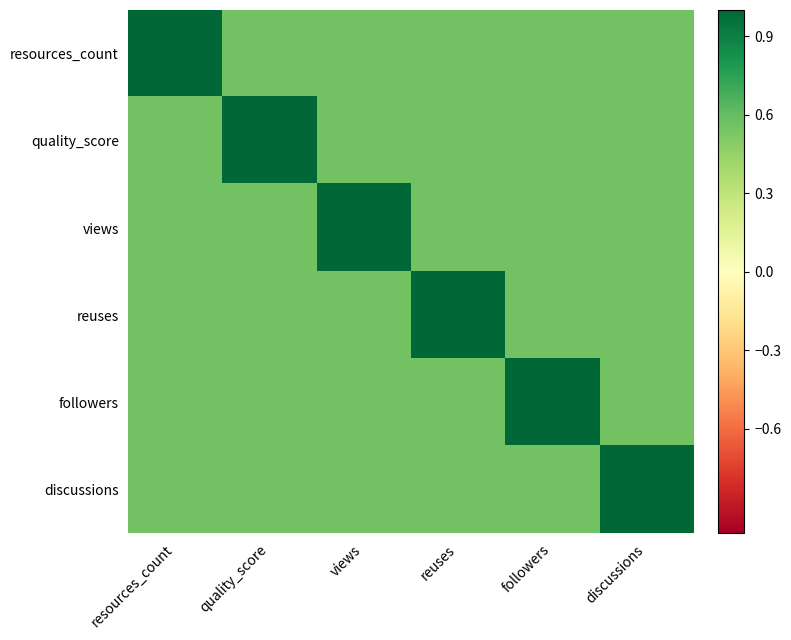

At followers, list the series in order from smallest to largest.

resources_count, quality_score, views, reuses, discussions, followers